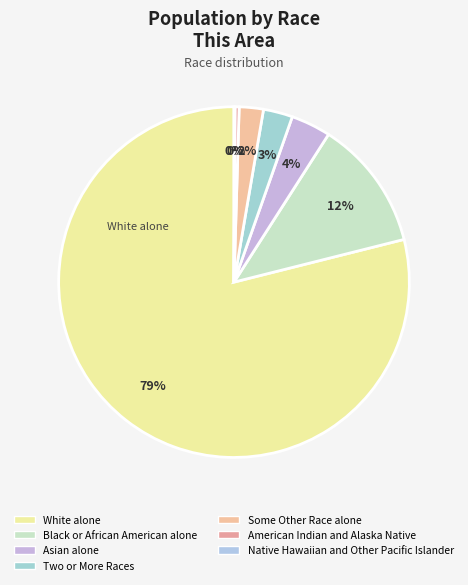

Does Two or More Races account for over 50% of the chart?

No